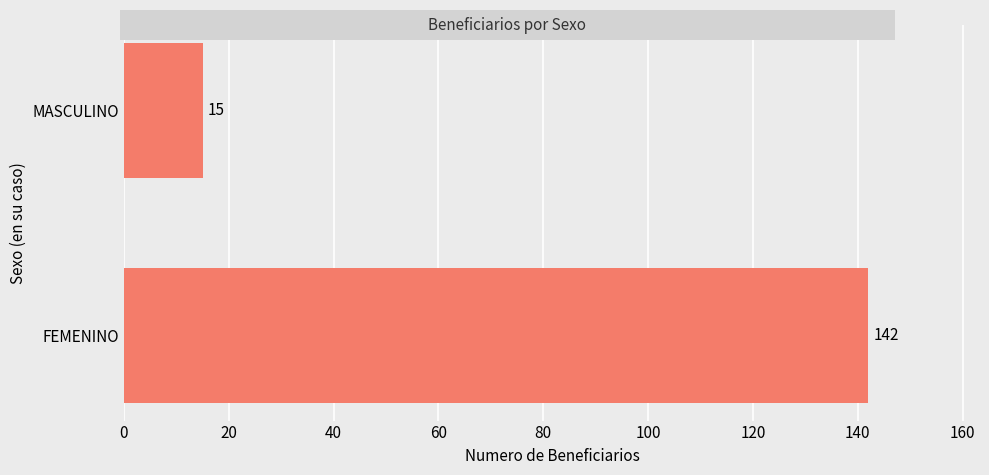

What is the sum of all values?

157